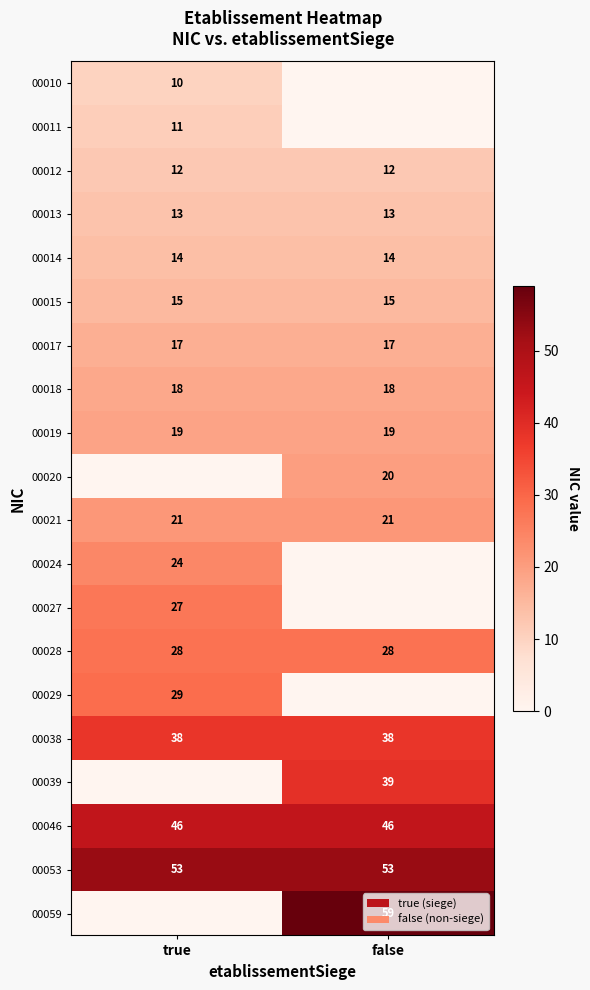

Is the value of 00053 at false greater than the value of 00019 at false?

Yes